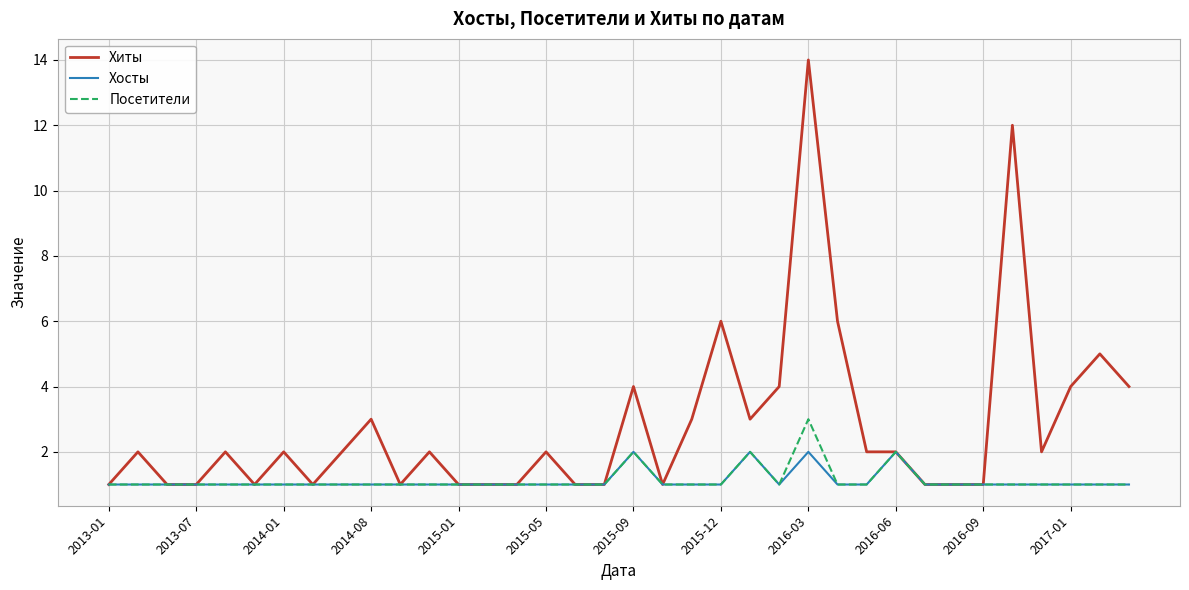

Which series has the largest total across all categories?

Хиты